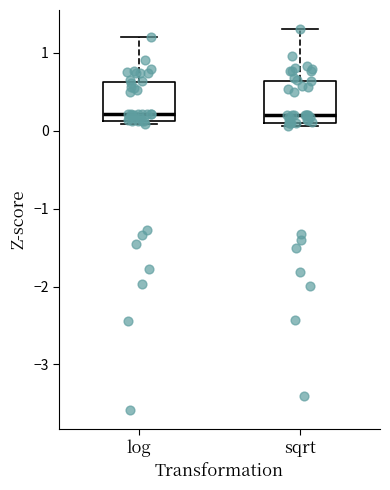

Where does the upper whisker of the box for log end on the y-axis? The values are not printed on the chart, so give them approximately, as read against the axis.

1.2